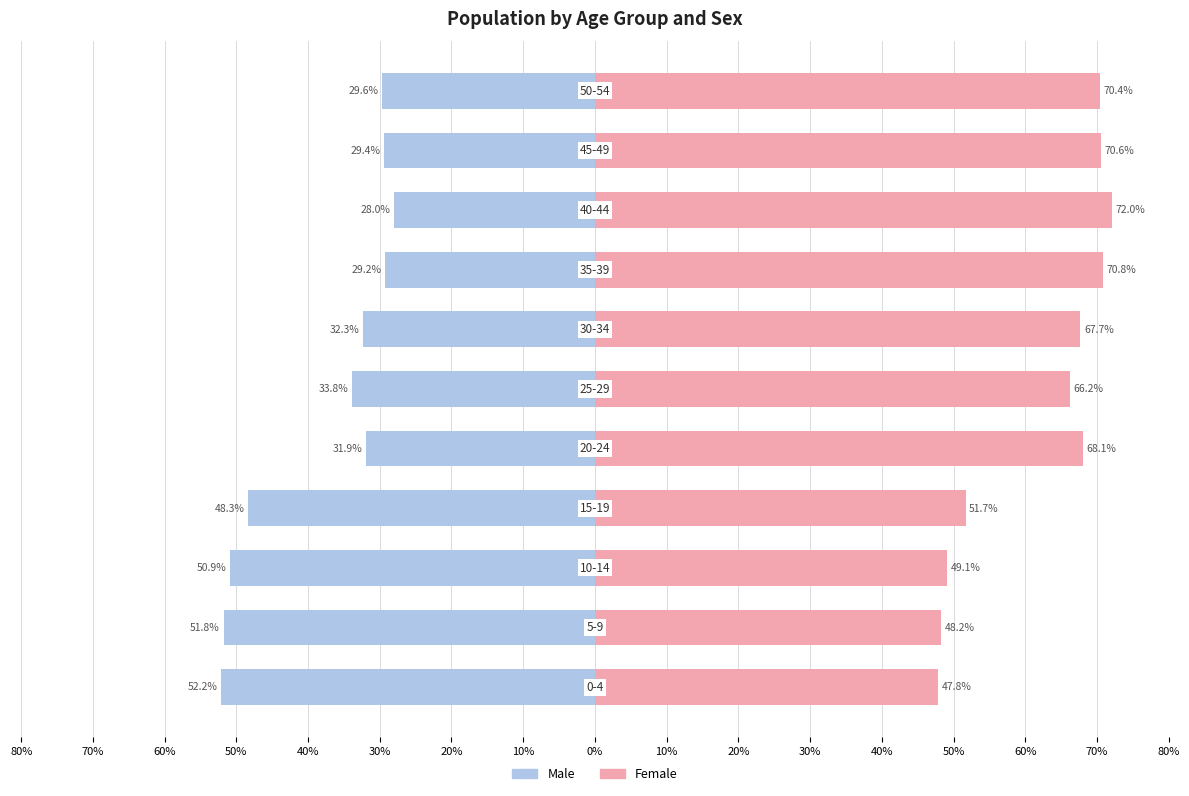

Is it true that Male equals -57.4 at 20%?

False